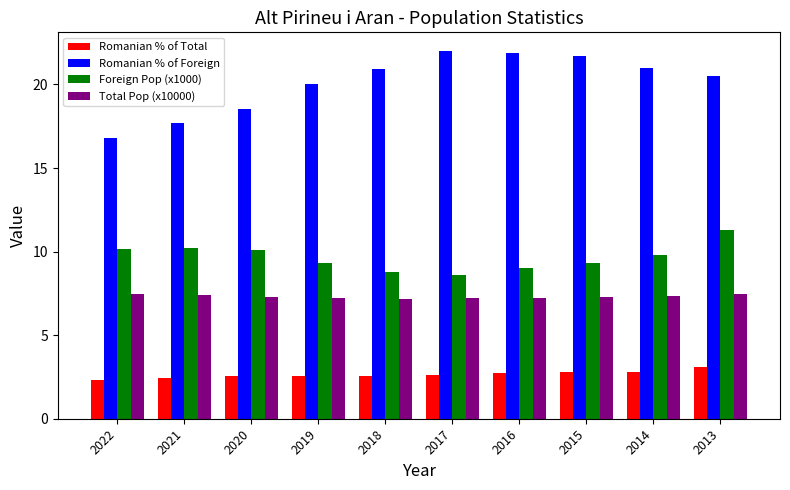

What is the spread (max minus min) of values at 2019?

17.4